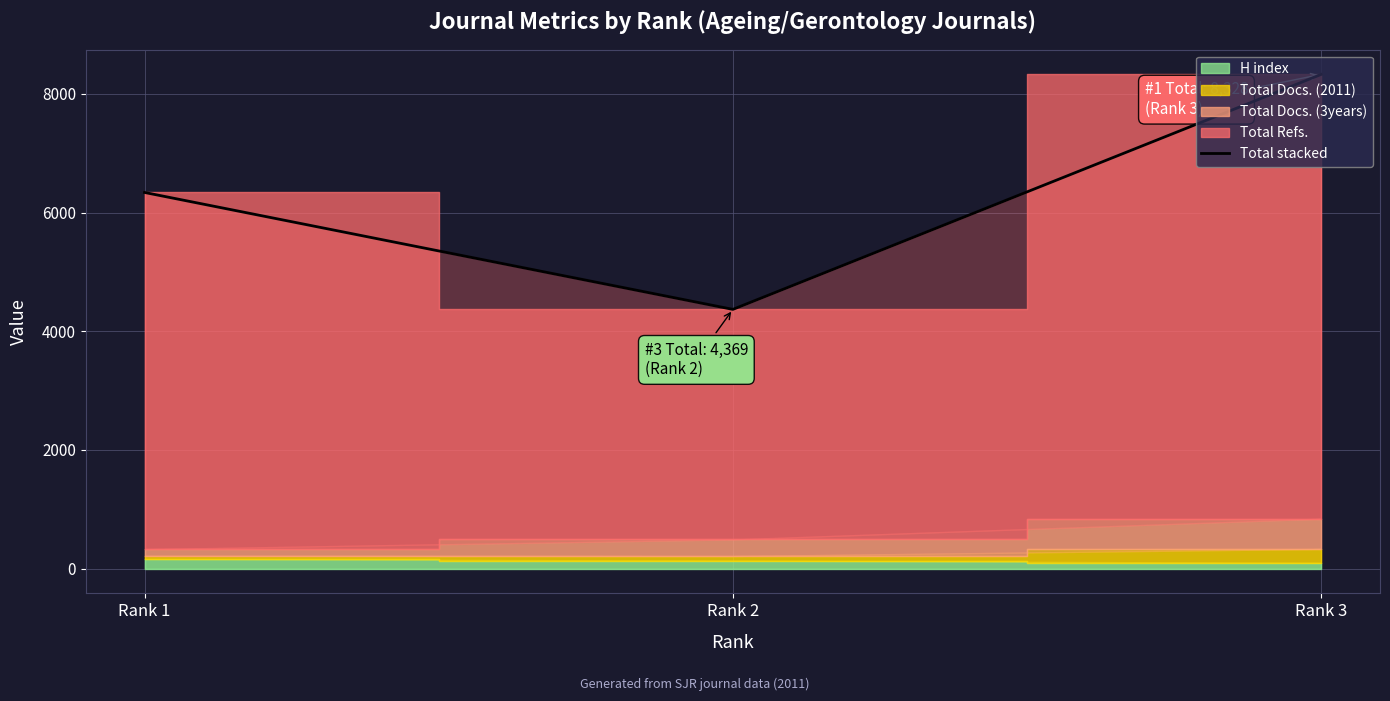

Reading right to left, extract all data points from this chart.

Rank 3=8328	Rank 2=4369	Rank 1=6339